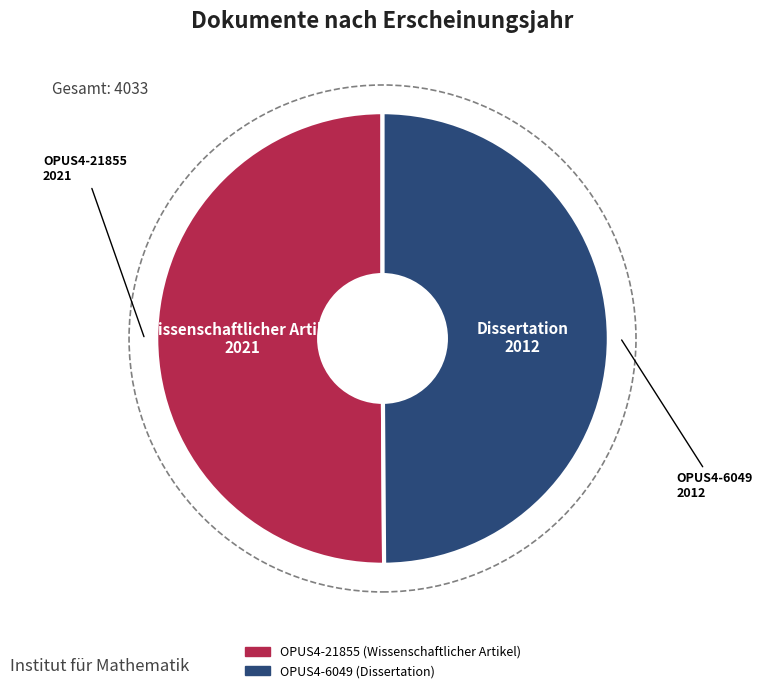

What is the ratio of the value at OPUS4-6049 to the value at OPUS4-21855?

1.0